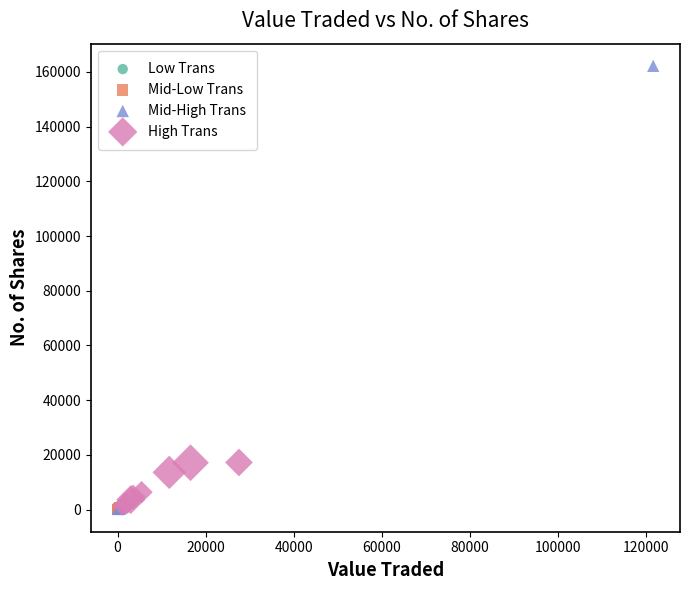

Which series contains the highest Y value?

Mid-High Trans